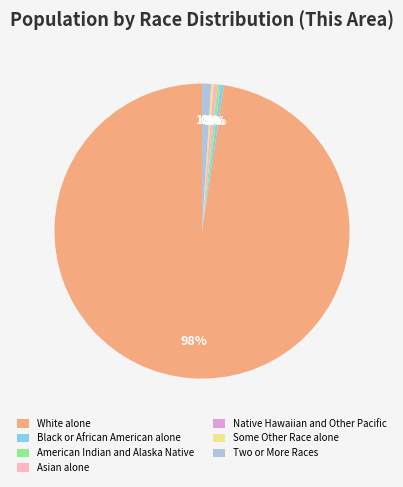

To the nearest percent, what is the average slice percentage?

14%